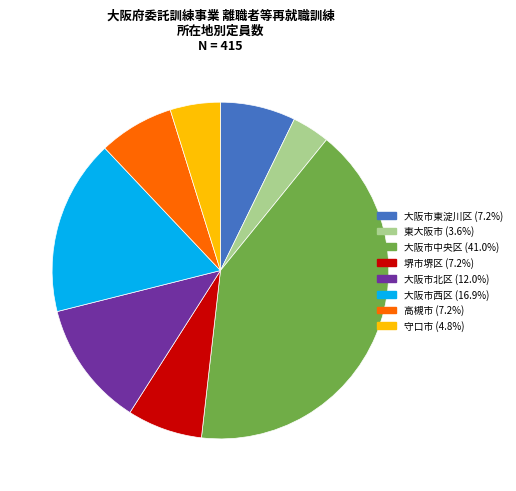

Do 高槻市 and 守口市 together represent more than half of the pie?

No